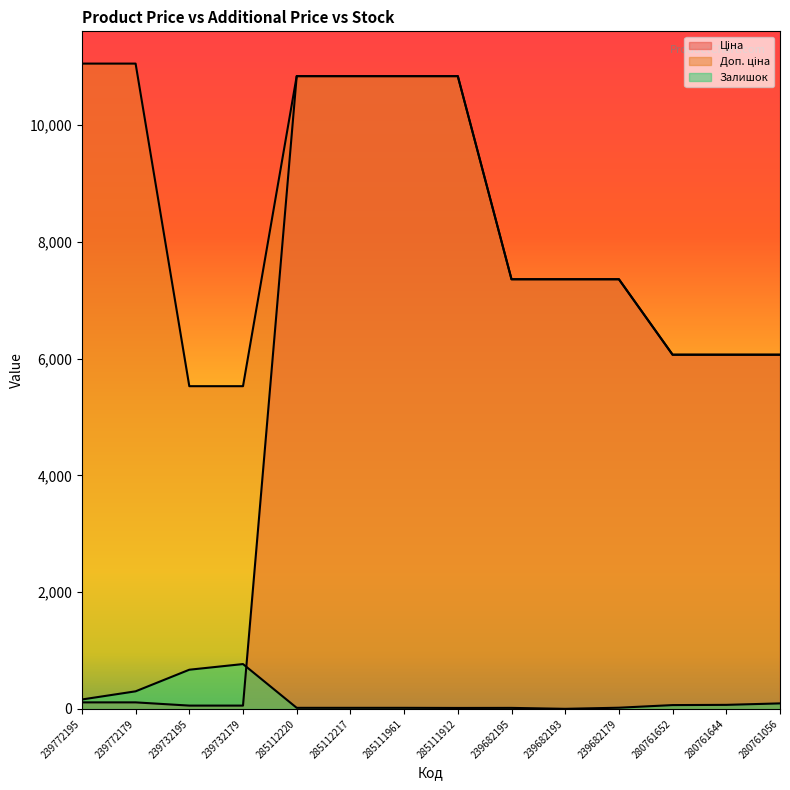

What is the difference between the maximum and second lowest values in the Доп. ціна series?

5527.0